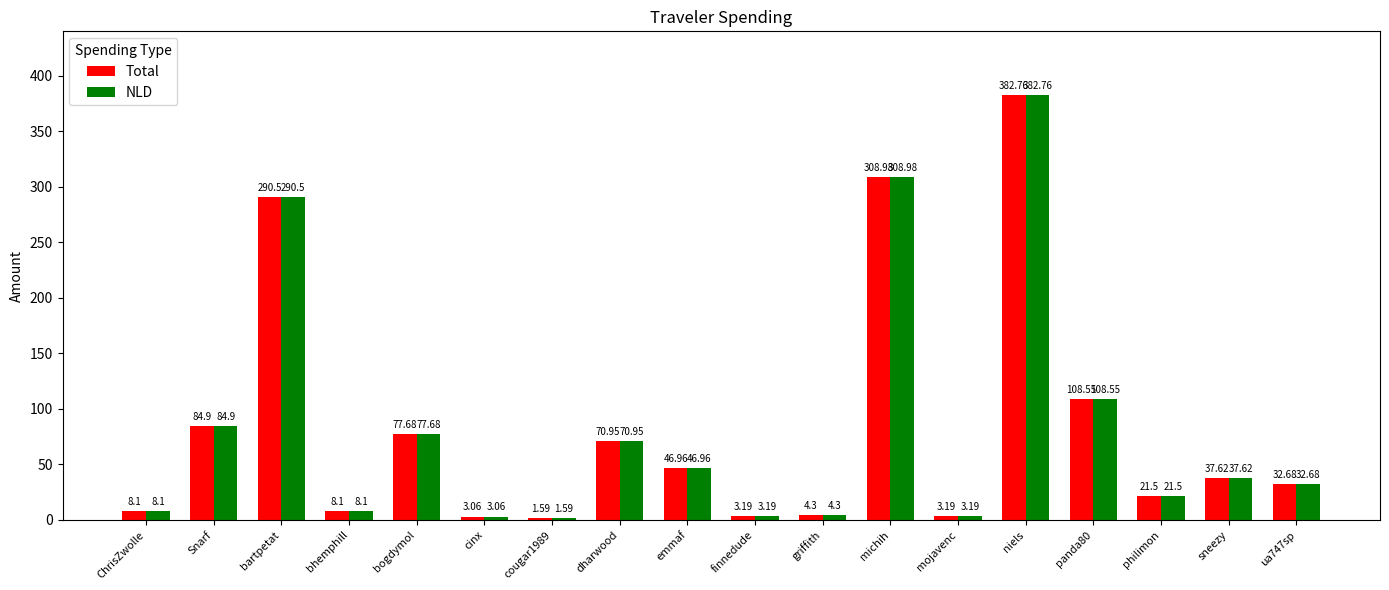

What position from the right is niels?

5